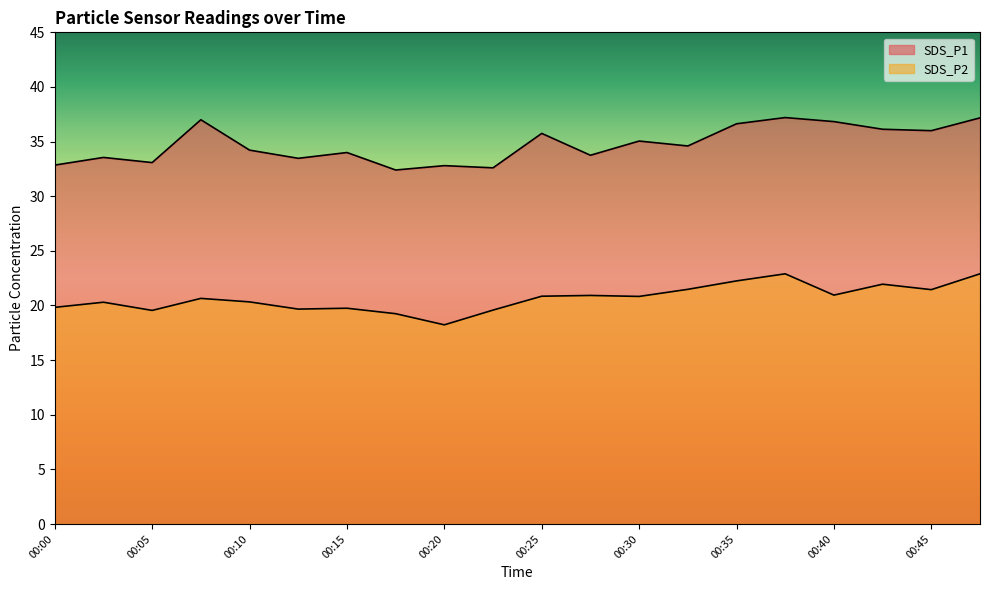

What is the difference between the second highest and second lowest values in the SDS_P2 series?

3.6